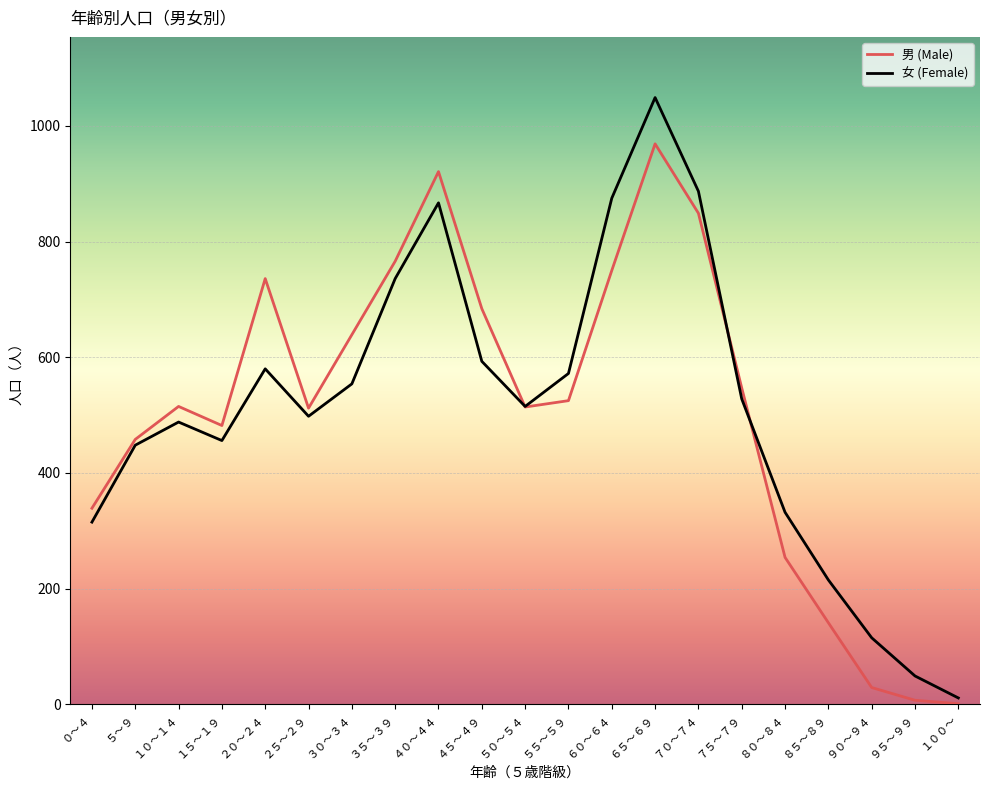

In 女 (Female), how many points are lower than both neighbors (excluding endpoints)?

3